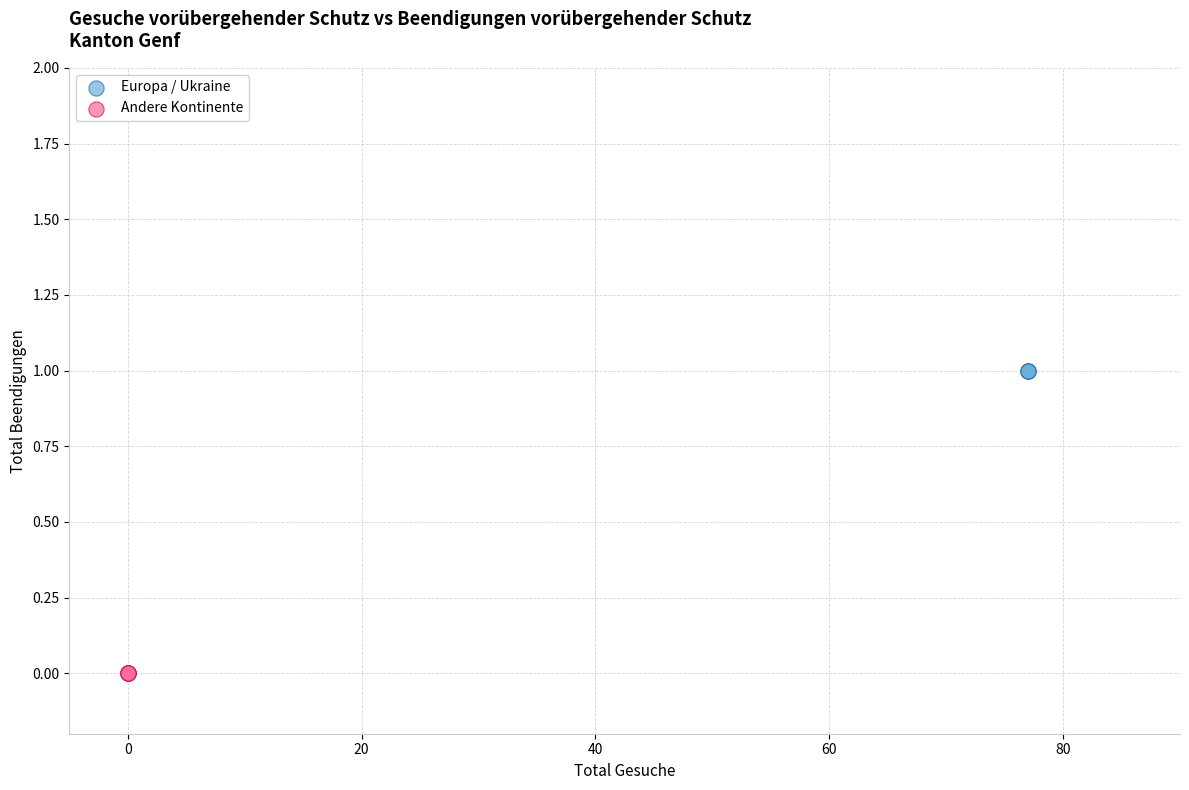

Which series contains the highest Y value?

Europa / Ukraine